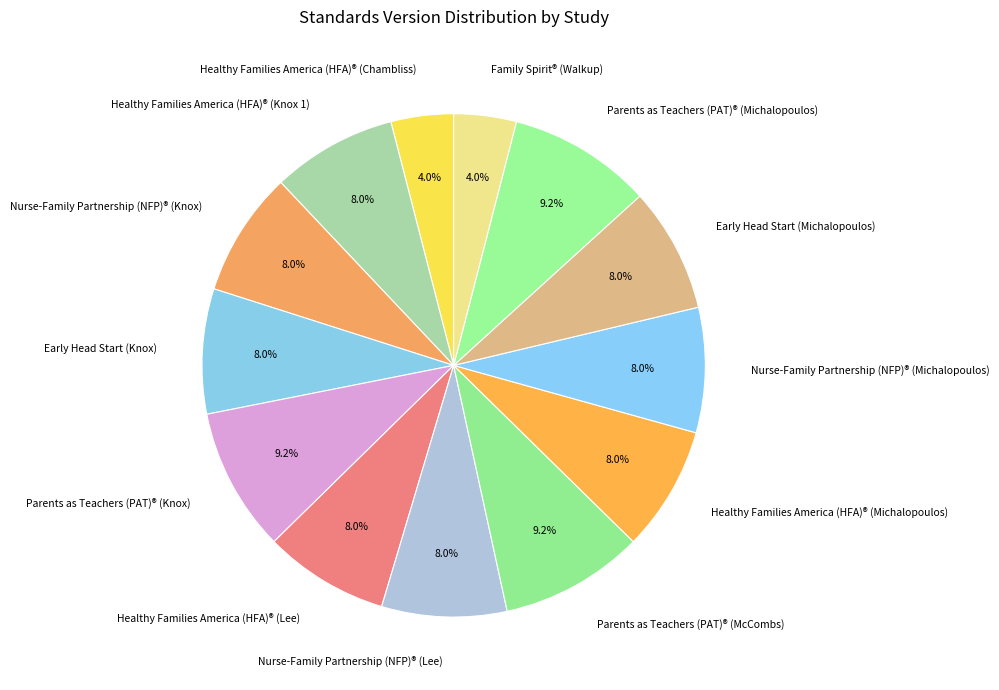

Does Early Head Start (Knox) represent more than half of the total?

No